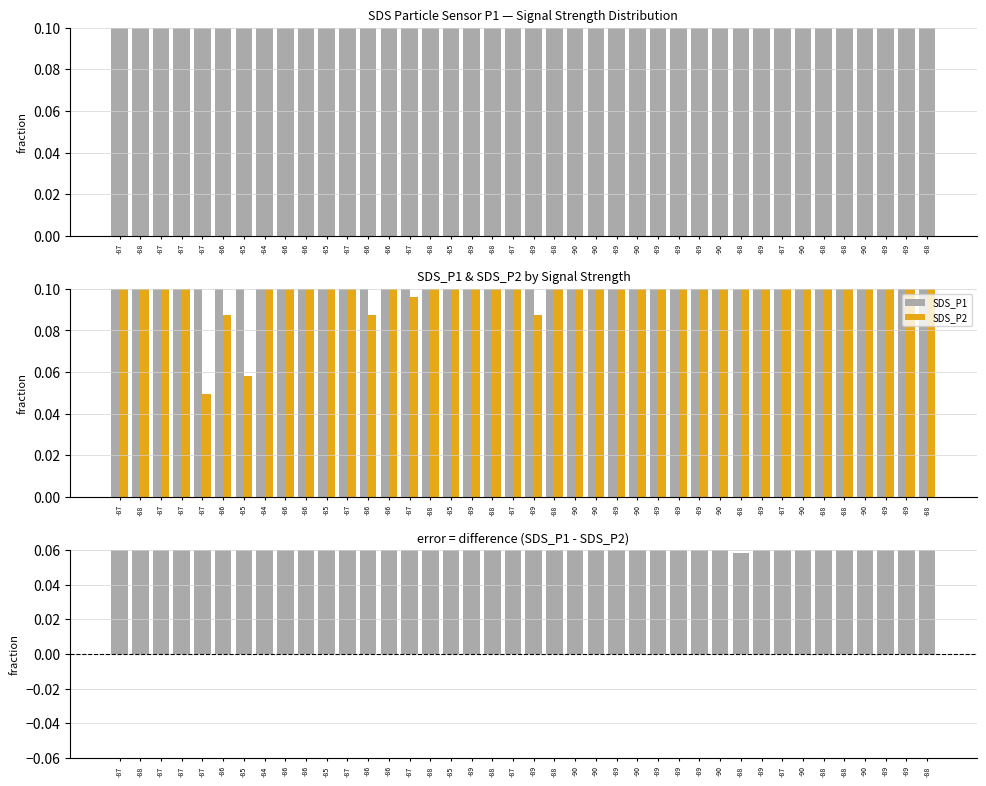

Reading right to left, list all the values displayed in this chart.

SDS_P1: 0.6	0.5	0.2	0.8	0.5	0.5	0.3	0.6	0.5	0.3	0.4	0.4	0.5	0.4	0.4	0.6	0.4	0.8	0.3	0.3	0.5	0.4	0.5	0.4	0.3	0.5	0.4	0.3	0.2	0.2	0.6	1.0	0.4	0.4	0.2	0.3	0.3	1.0	0.3	0.6
SDS_P2: 0.2	0.2	0.1	0.2	0.1	0.2	0.2	0.1	0.2	0.3	0.1	0.3	0.2	0.2	0.2	0.2	0.2	0.2	0.2	0.1	0.2	0.2	0.2	0.1	0.1	0.1	0.1	0.1	0.1	0.1	0.2	0.2	0.2	0.1	0.1	0.0	0.1	0.2	0.1	0.1
SDS_P1 - SDS_P2: 0.3	0.3	0.1	0.6	0.3	0.3	0.1	0.5	0.3	0.1	0.3	0.1	0.3	0.2	0.2	0.4	0.2	0.6	0.1	0.2	0.3	0.2	0.3	0.2	0.1	0.4	0.3	0.2	0.1	0.1	0.4	0.8	0.3	0.4	0.1	0.3	0.2	0.8	0.2	0.5